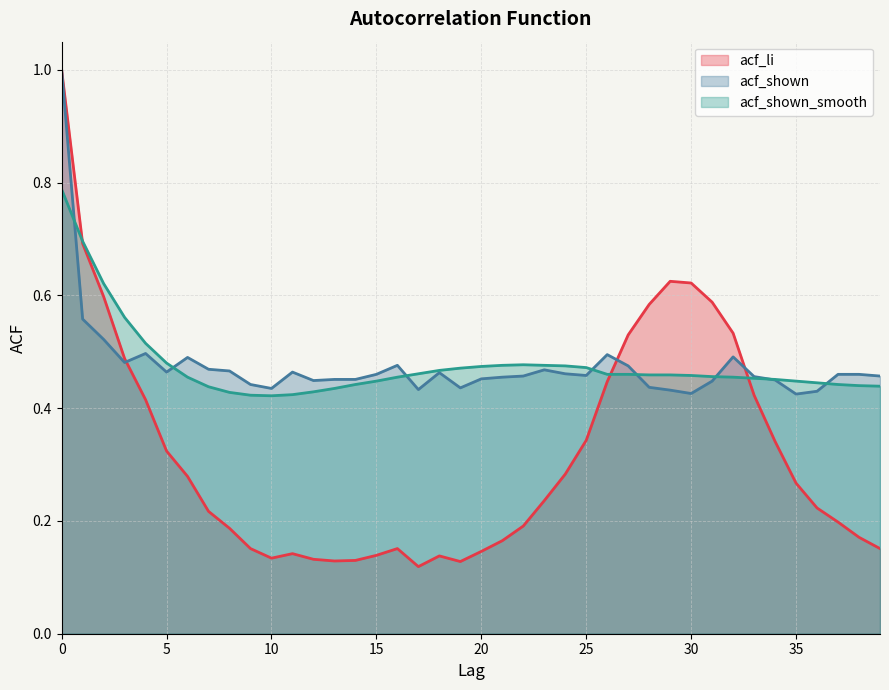

What is the difference between the maximum and minimum values in the acf_shown_smooth series?

0.4